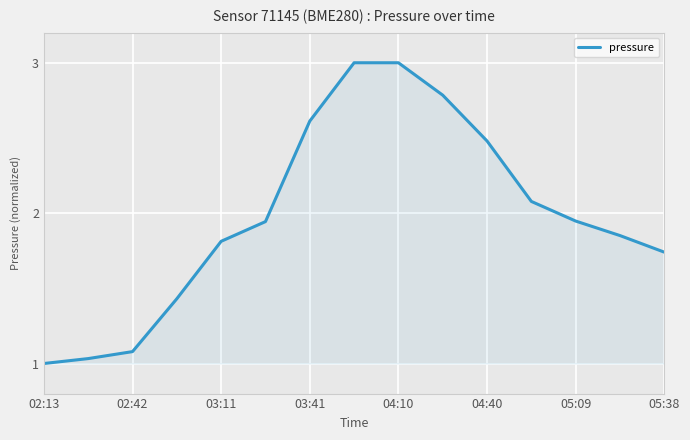

What is the maximum value shown in the chart?

3.0